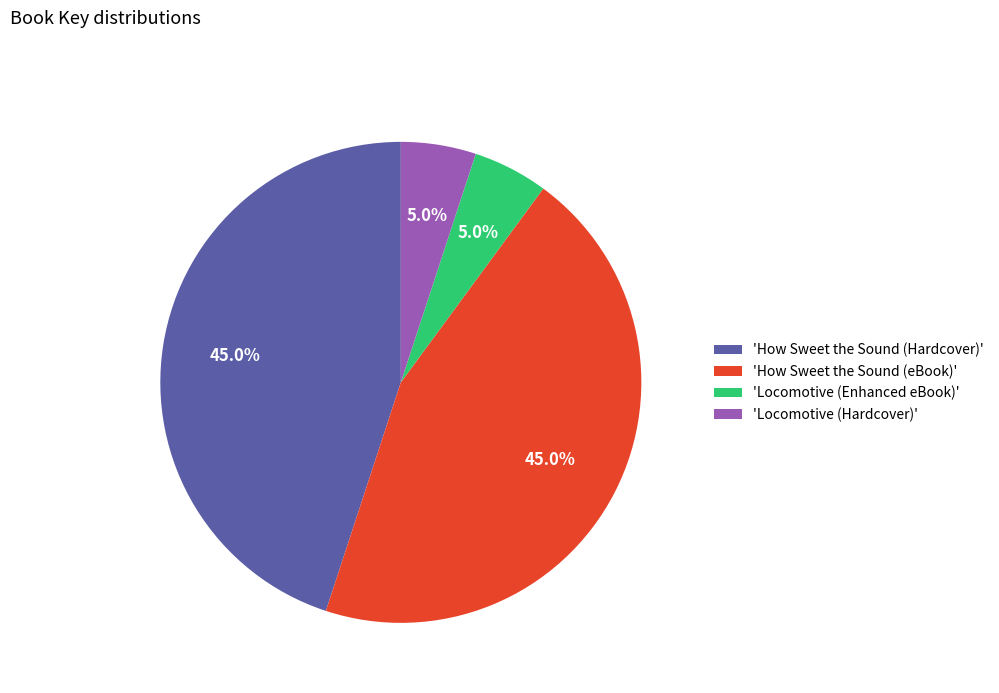

Is there any slice that represents more than half of the pie?

No